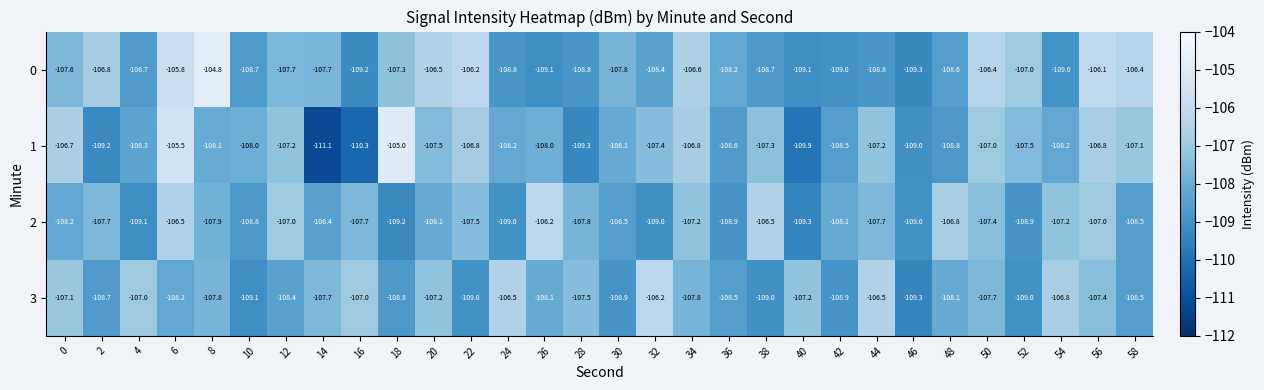

The value of 2 at 52 is -108.9. True or false?

True